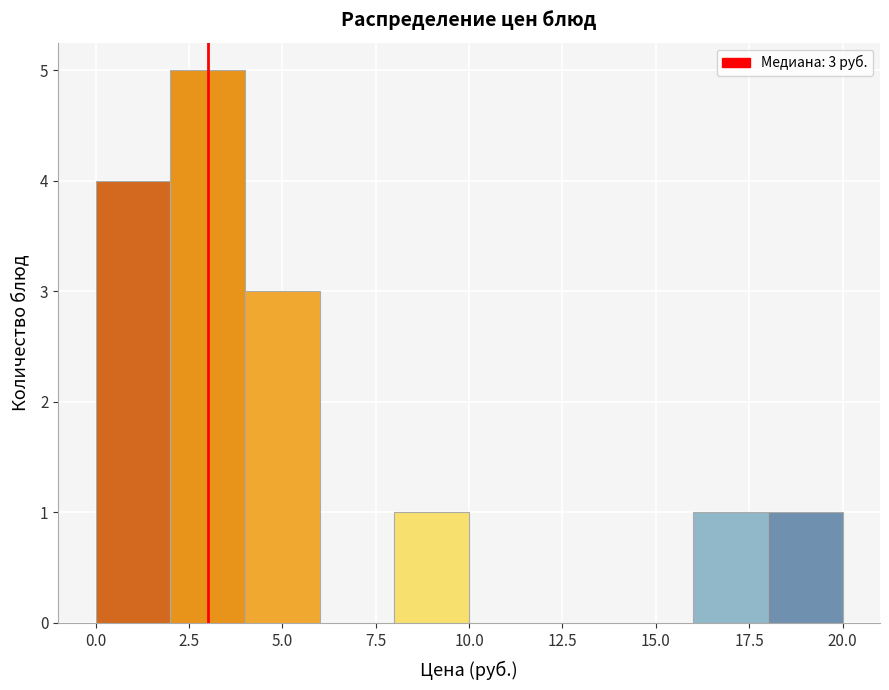

Which range on the x-axis has the tallest bar?

2 to 4